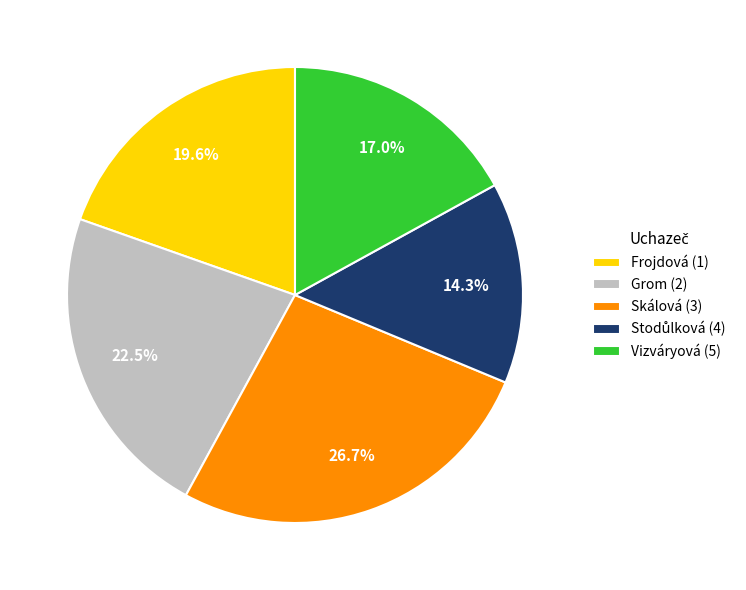

Approximately how many times larger is the value at Frojdová (1) compared to Grom (2)?

0.9